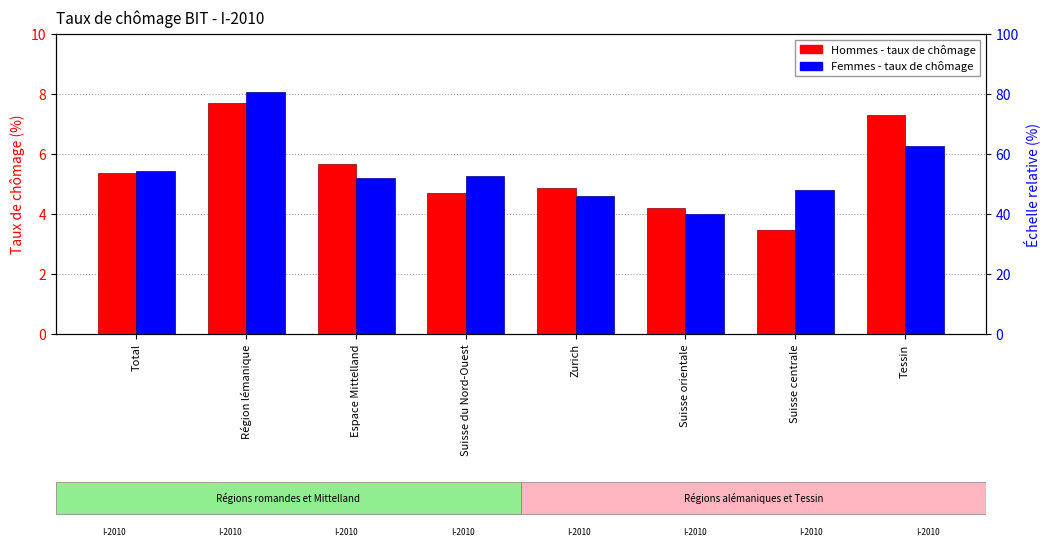

What is the label of the 7th bar from the right?

Région lémanique